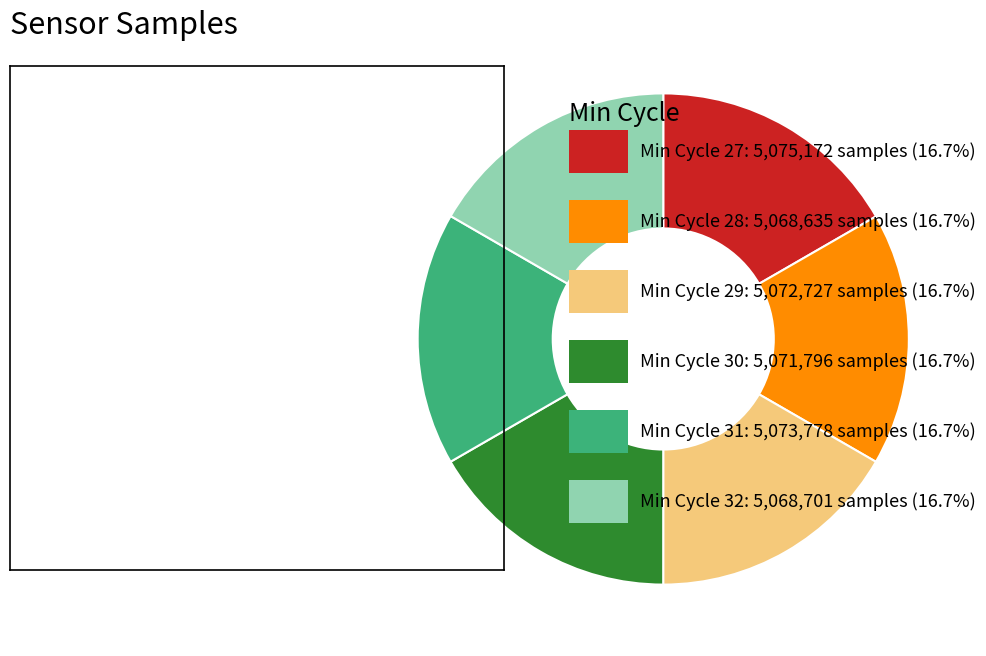

How many slices are in this pie chart?

6